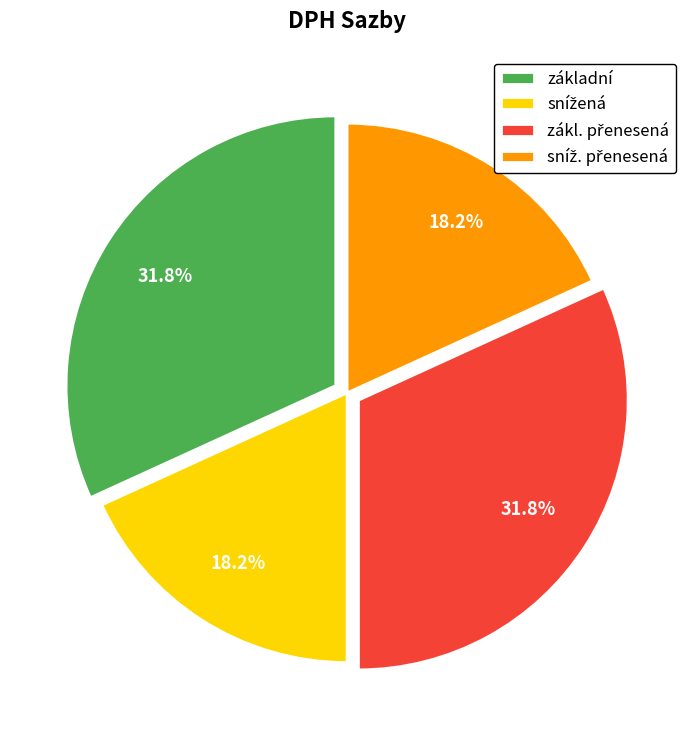

Is there any slice that represents more than half of the pie?

No